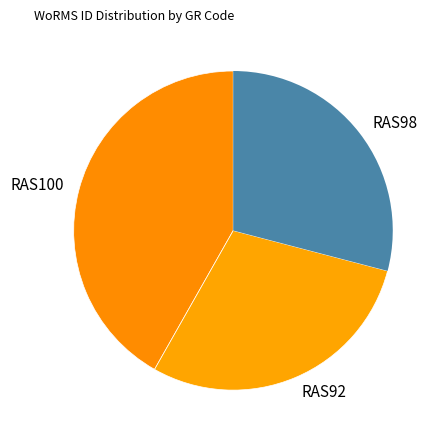

Approximately how many times larger is the value at RAS92 compared to RAS98?

1.0